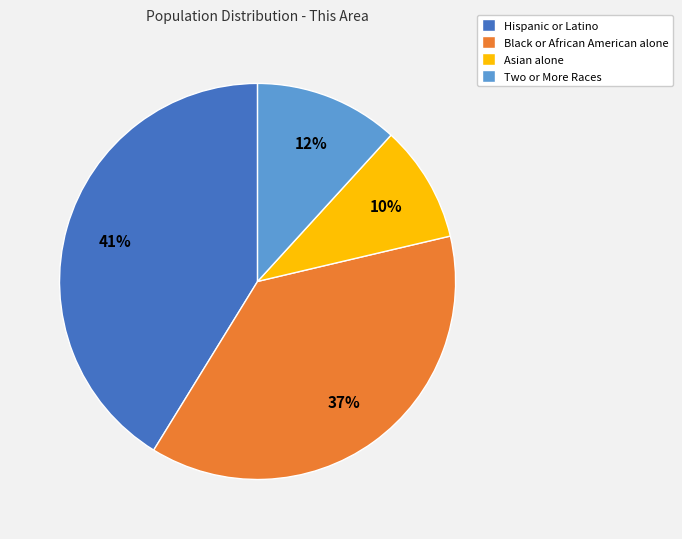

What is the largest slice in the pie chart?

Hispanic or Latino